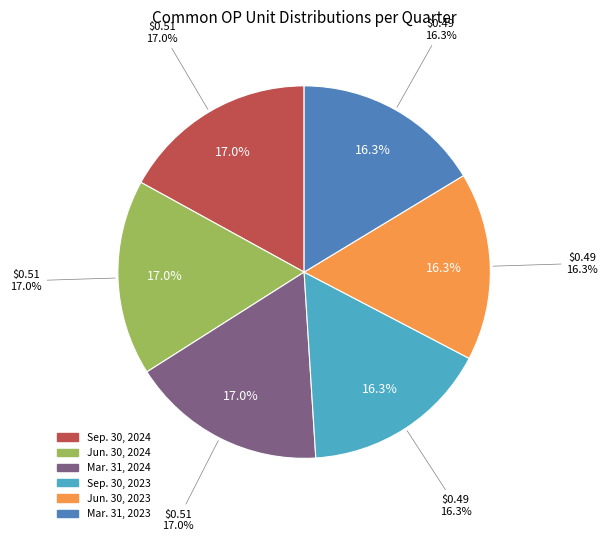

Do Mar. 31, 2023 and Jun. 30, 2024 together represent more than half of the pie?

No